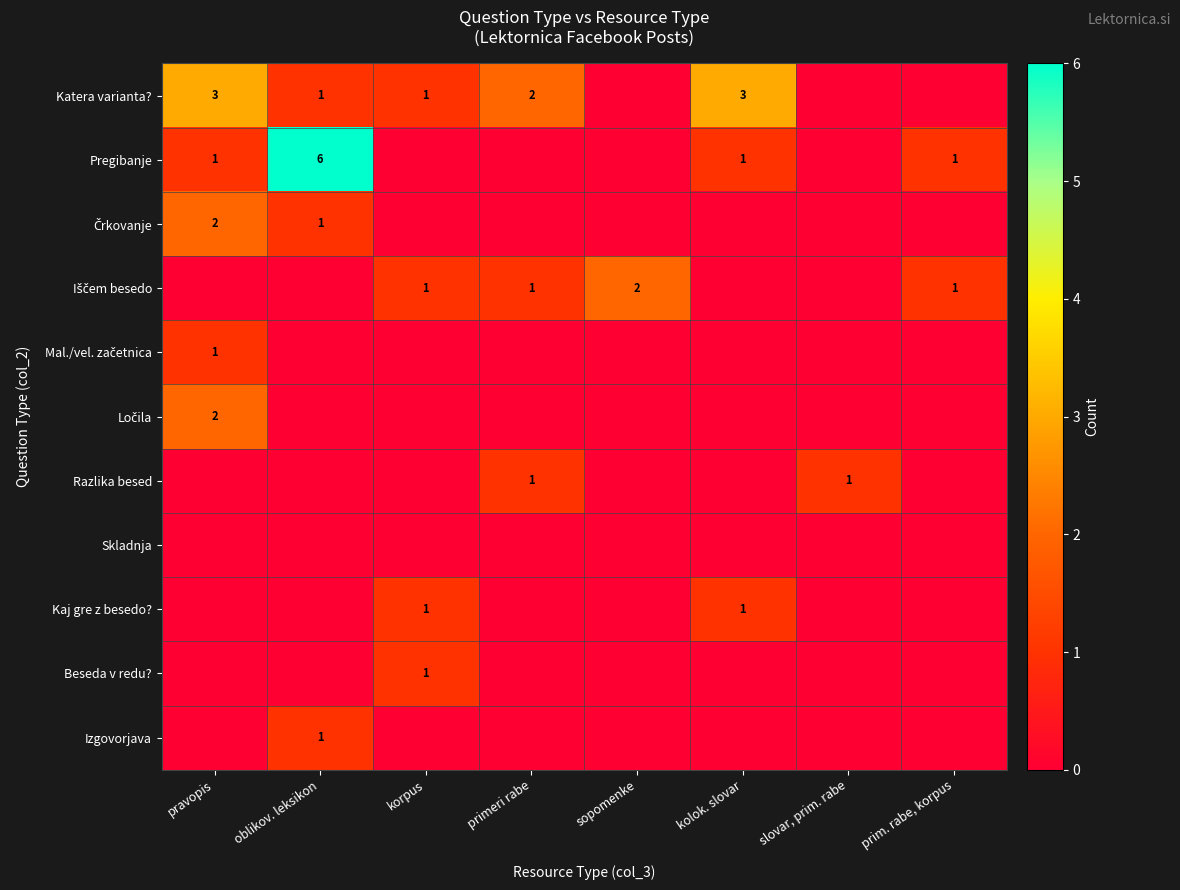

What is the sum of the Pregibanje values at oblikov. leksikon and kolok. slovar?

7